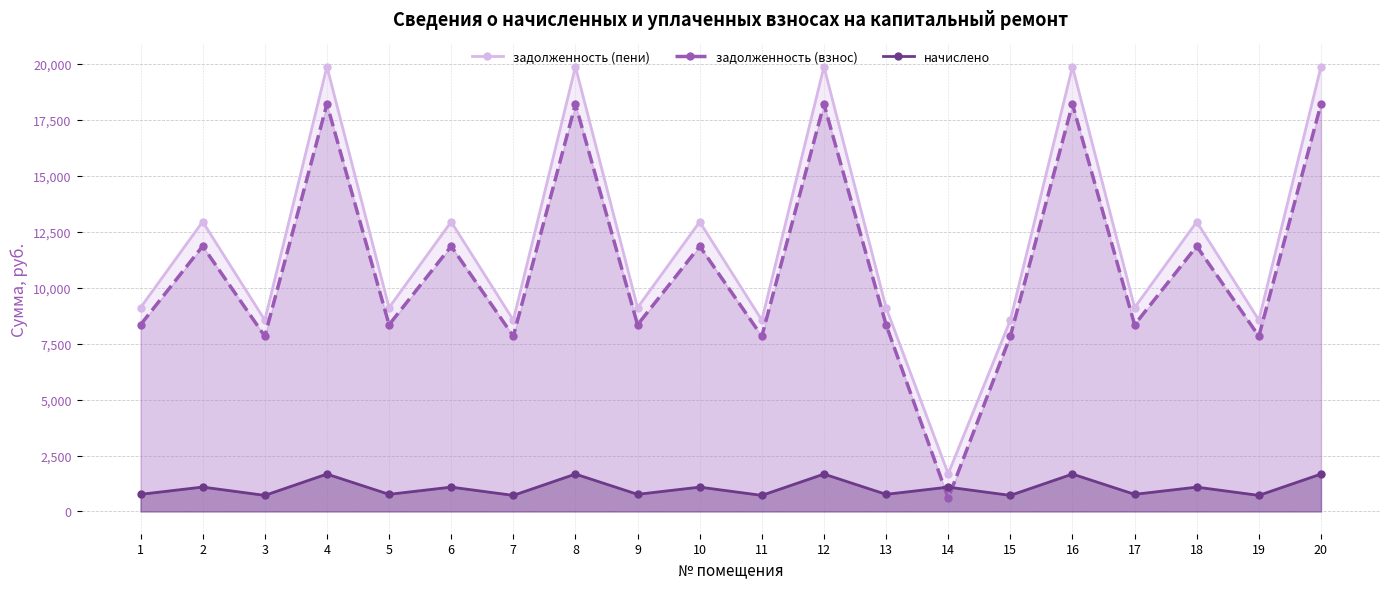

How many interior local valleys does the задолженность (взнос) series have?

8